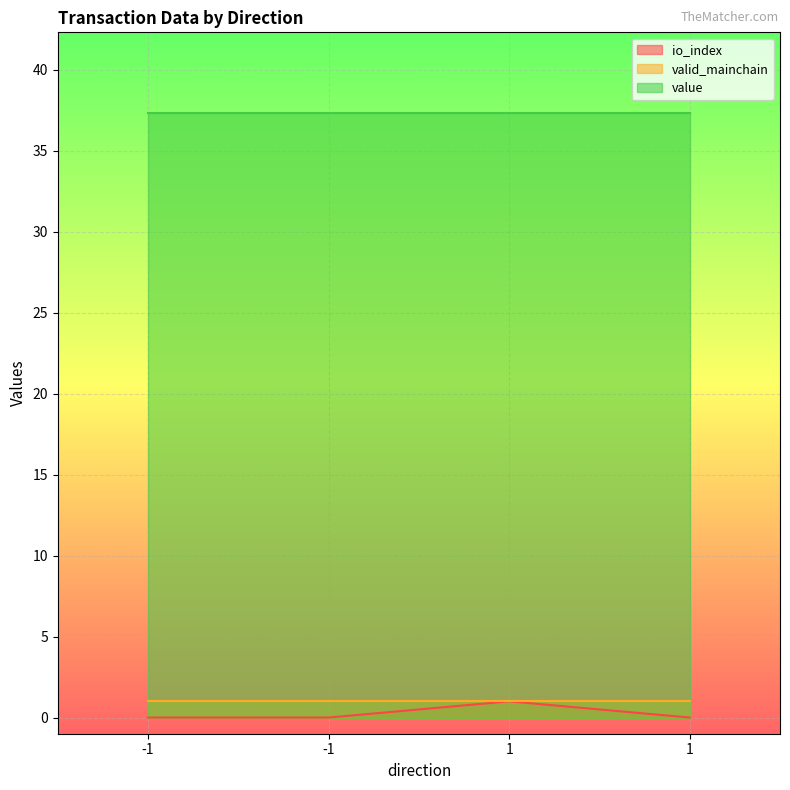

At which category is the sum across all series the highest?

1